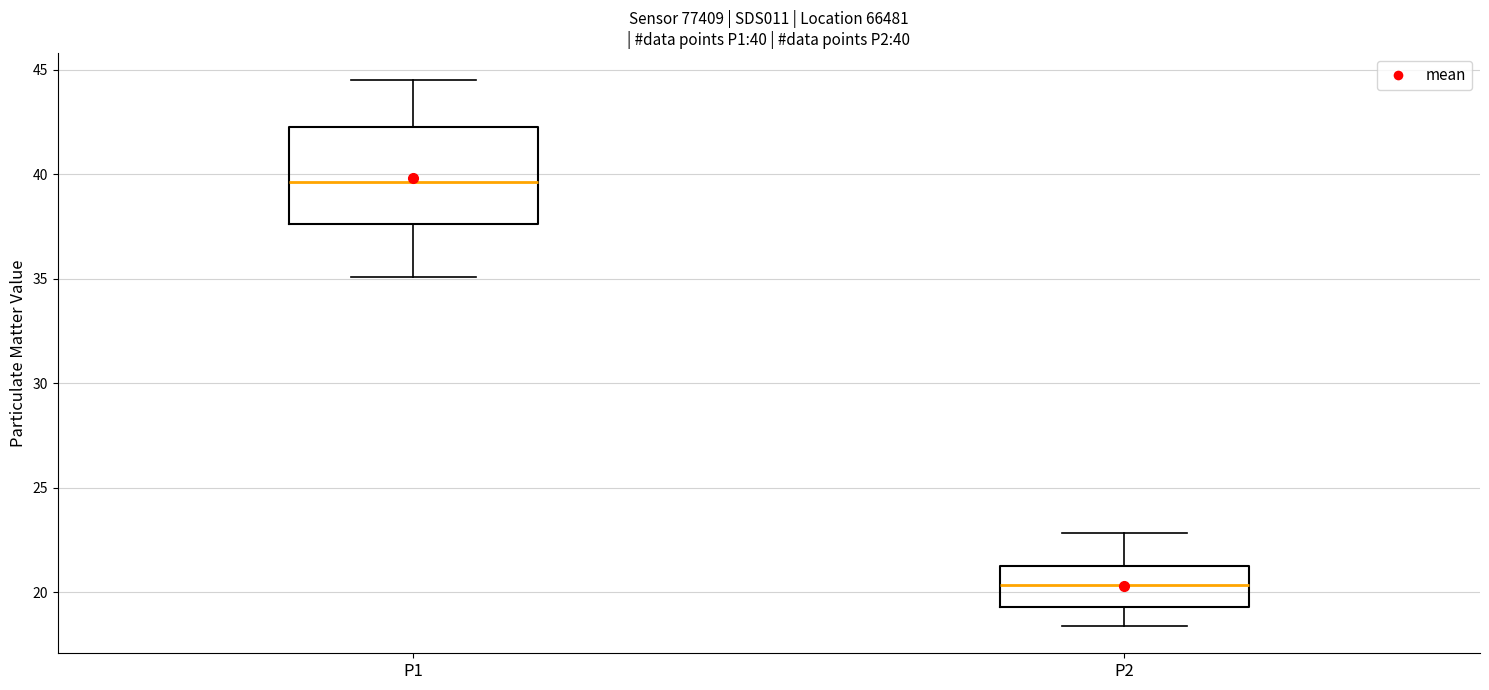

Which box's median line is the highest?

P1